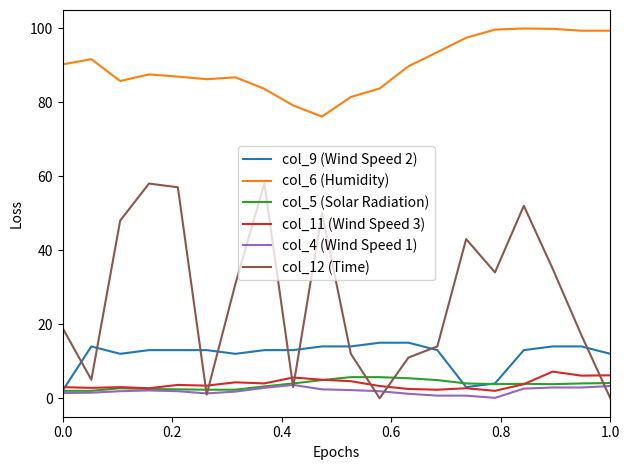

Which series has the widest spread of values?

col_12 (Time)